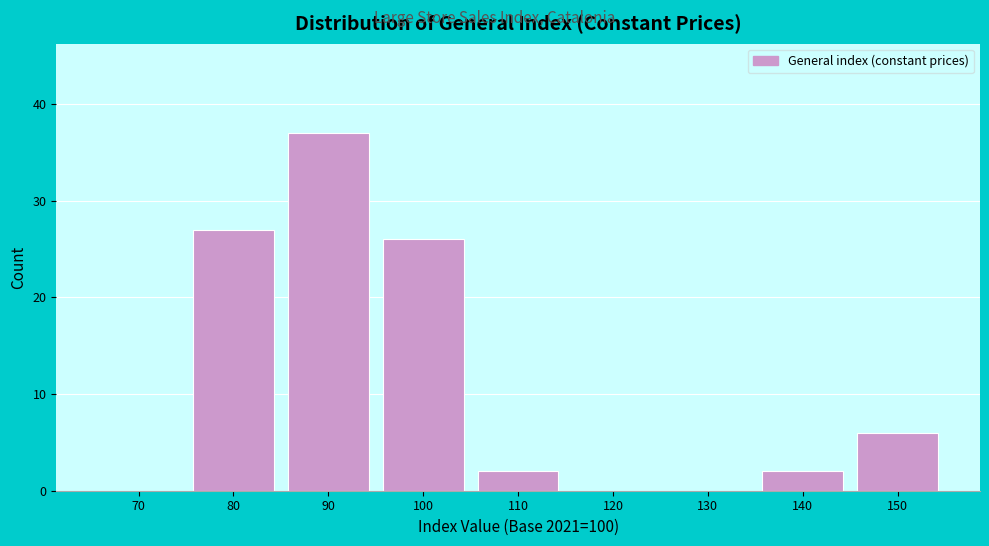

Reading left to right, extract all data points from this chart.

70=0	80=27	90=37	100=26	110=2	120=0	130=0	140=2	150=6